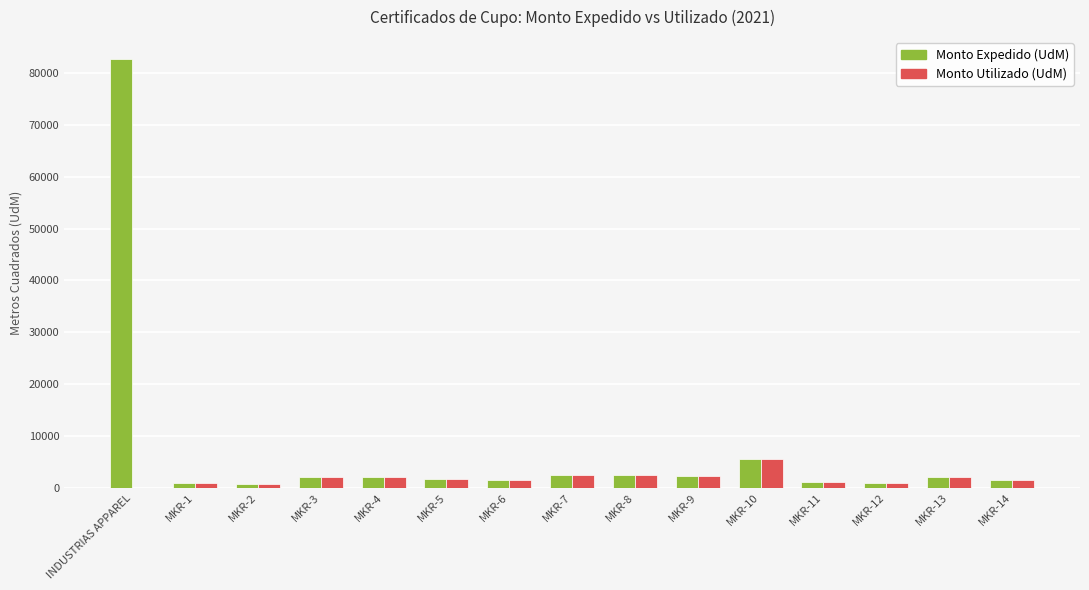

Does the chart contain stacked bars?

No